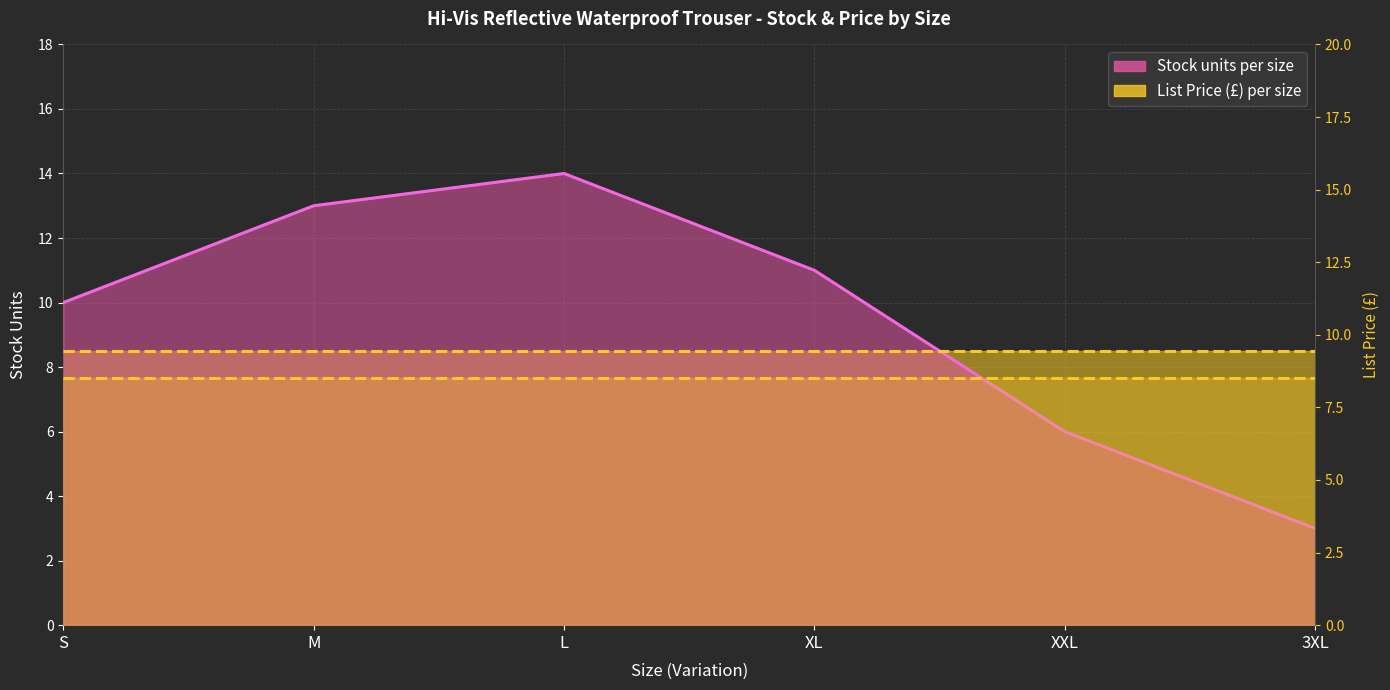

The value of List Price line at XL is 1.9. True or false?

False